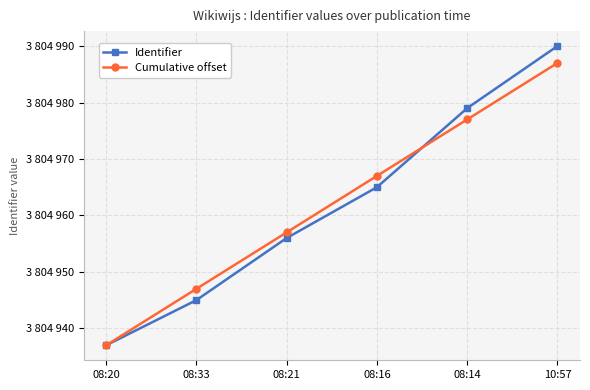

At 10:57, list the series in order from smallest to largest.

Cumulative offset, Identifier